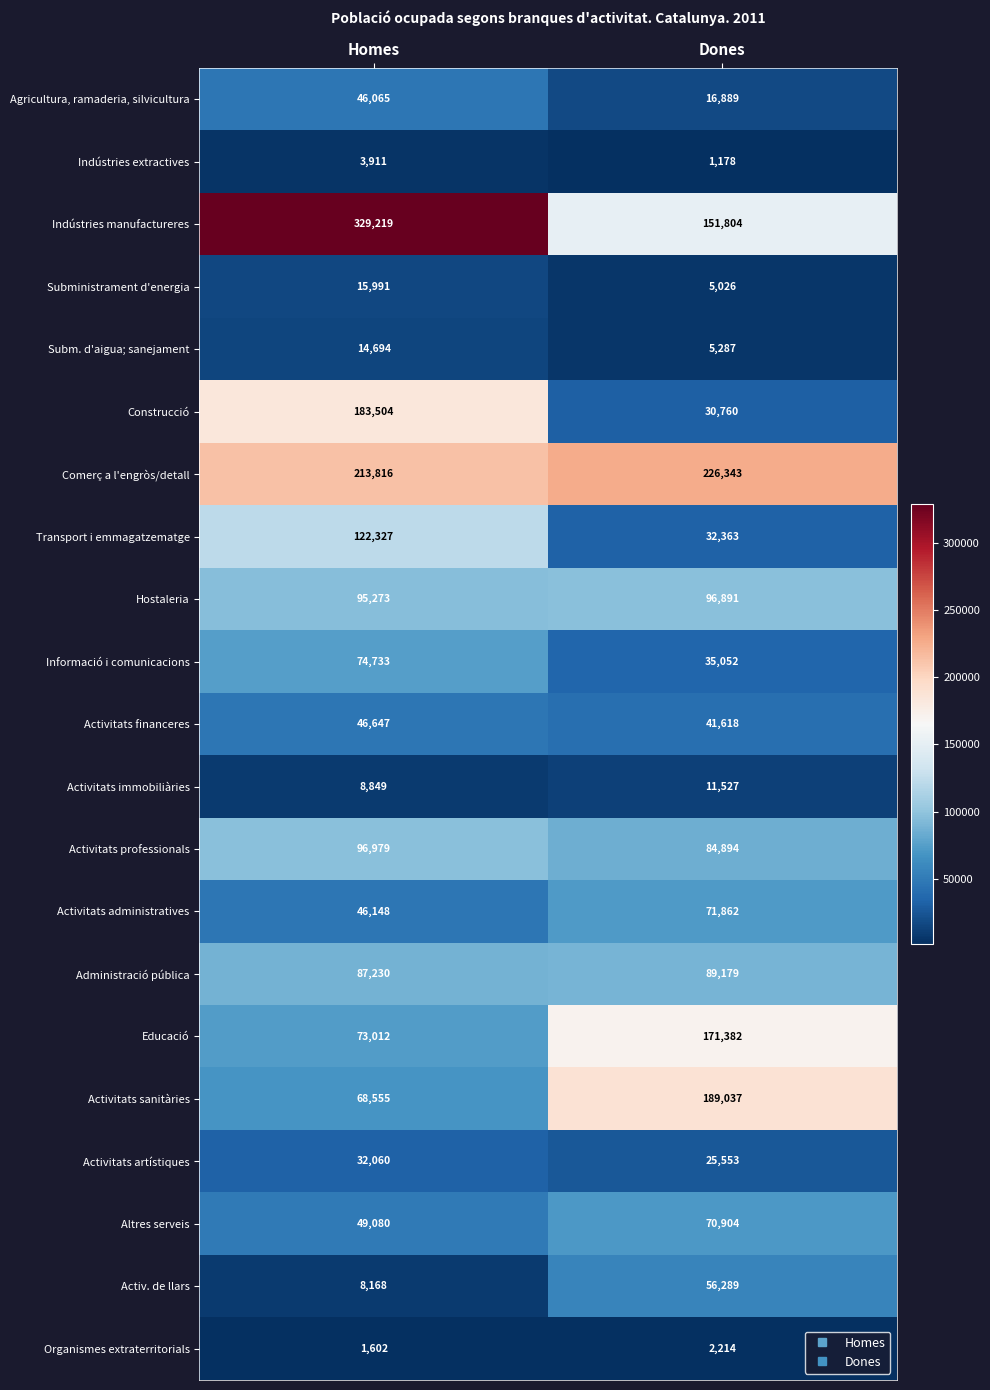

What is the smallest value displayed?

1178